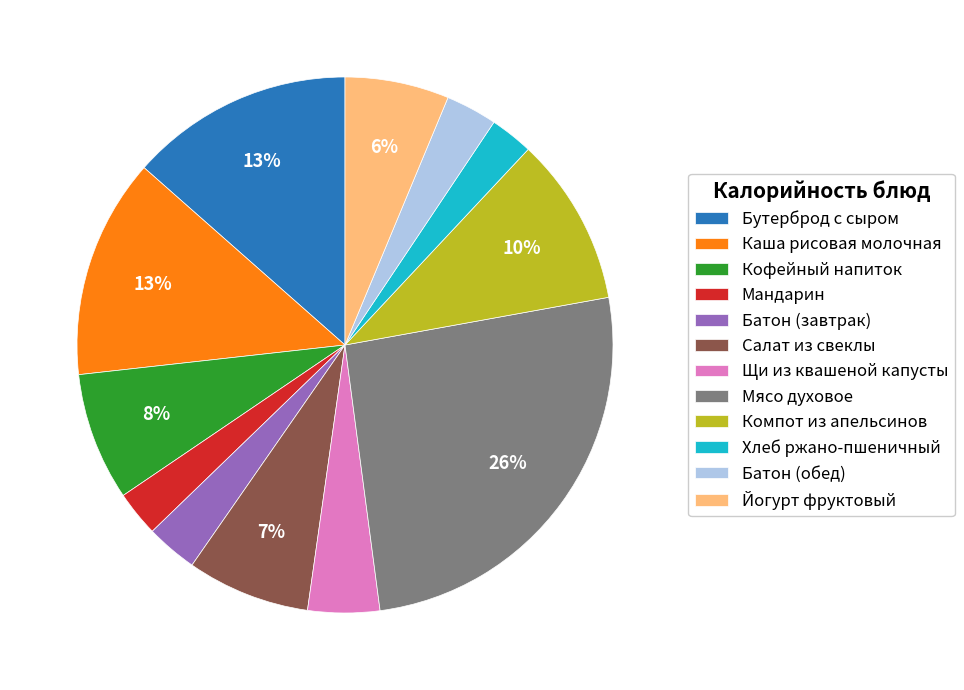

Between Компот из апельсинов and Каша рисовая молочная, which is larger?

Каша рисовая молочная